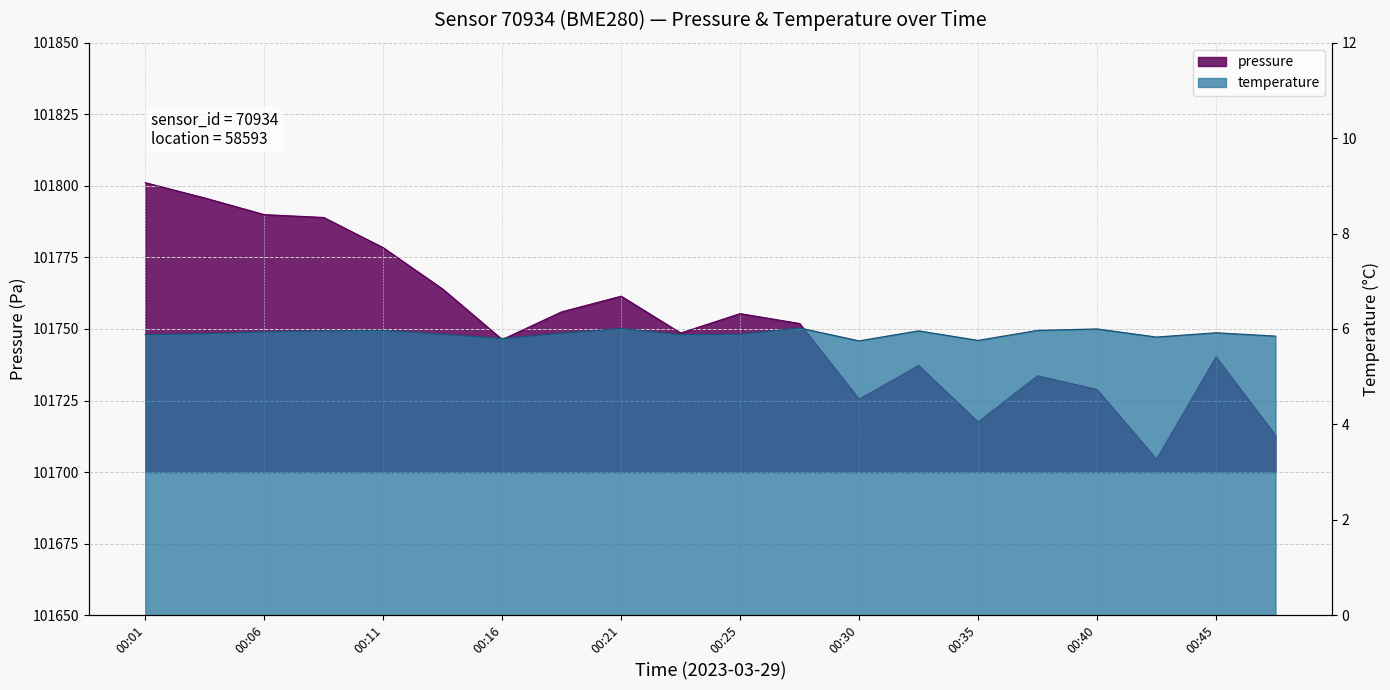

The temperature series shows 1.3 at 00:25. True or false?

False